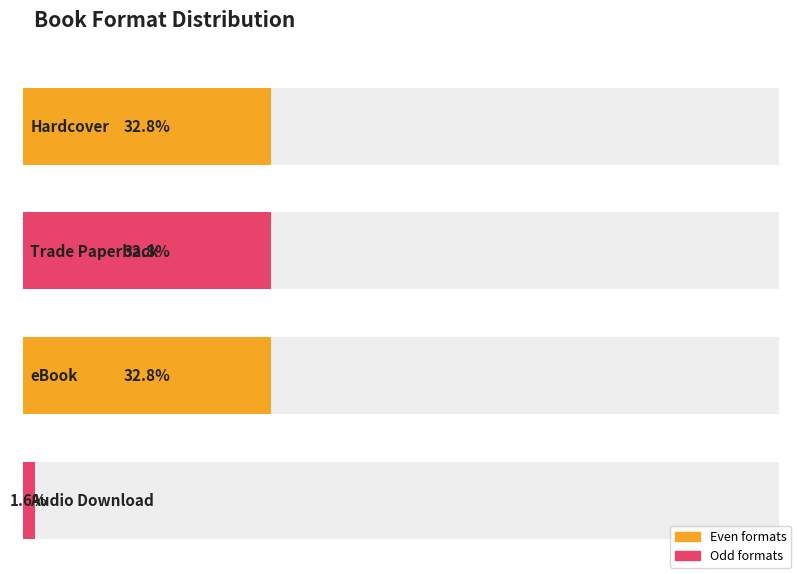

Does the chart contain any negative values?

No